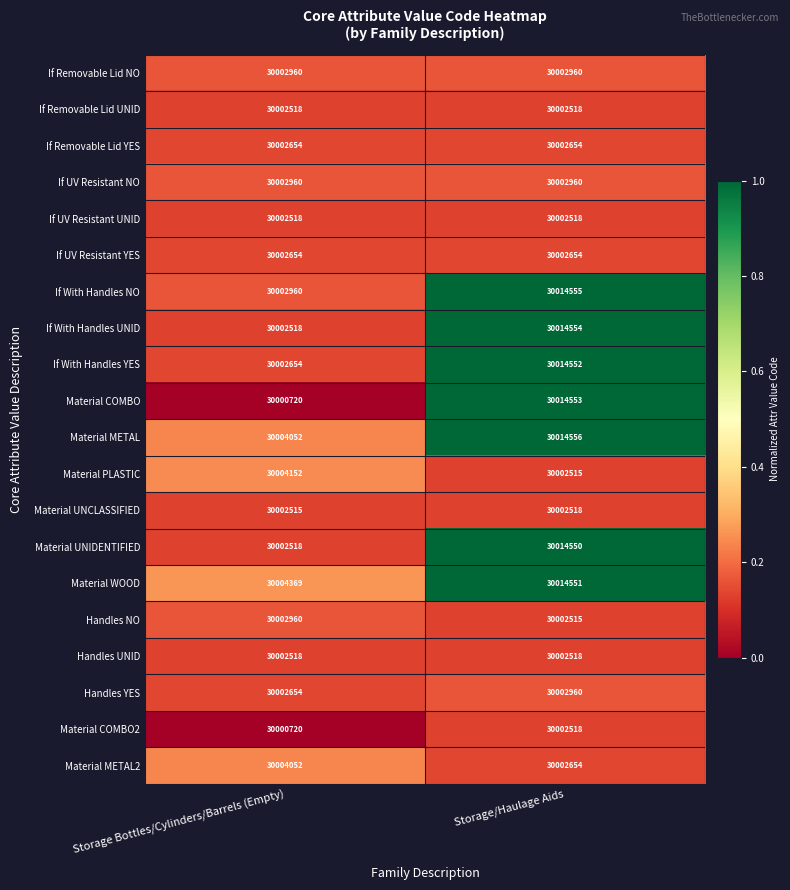

What value does the Material WOOD series have at Storage Bottles/Cylinders/Barrels (Empty), to the nearest 100?

30004400